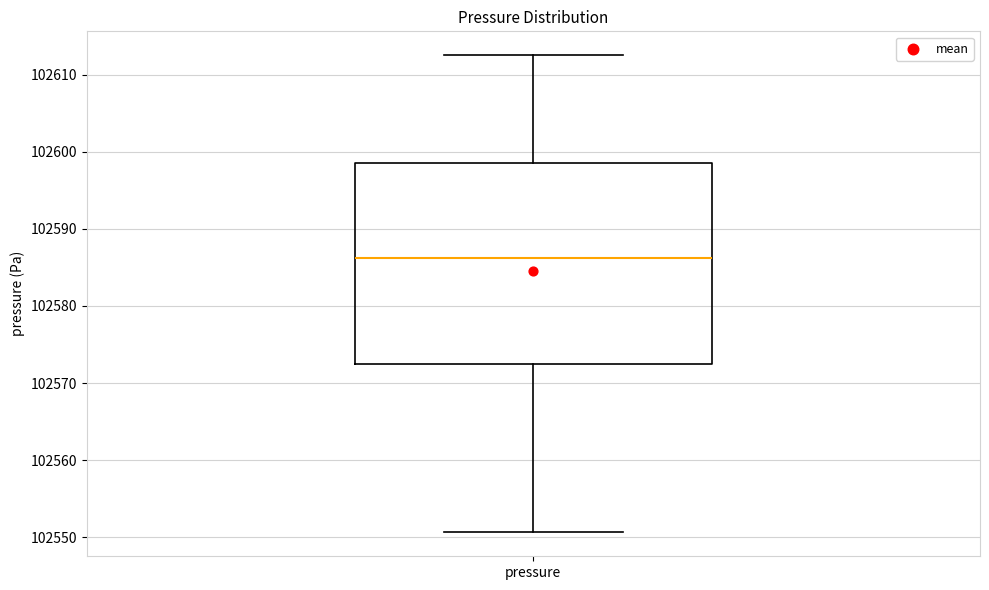

Where is the upper edge of the box for pressure on the y-axis? The values are not printed on the chart, so give them approximately, as read against the axis.

102599